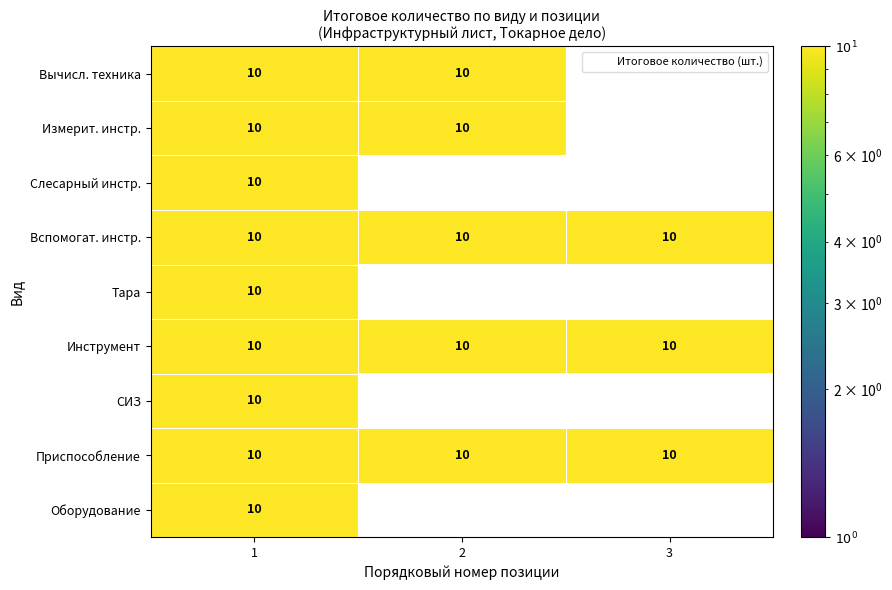

At which label does Оборудование reach its peak?

1